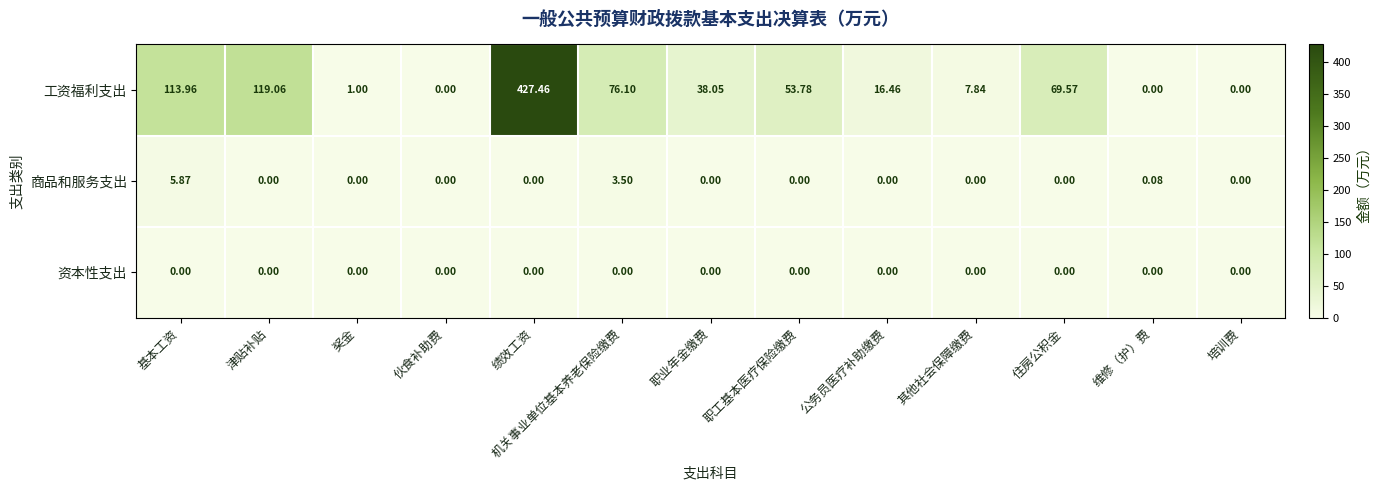

Which series has the largest range (max minus min)?

工资福利支出